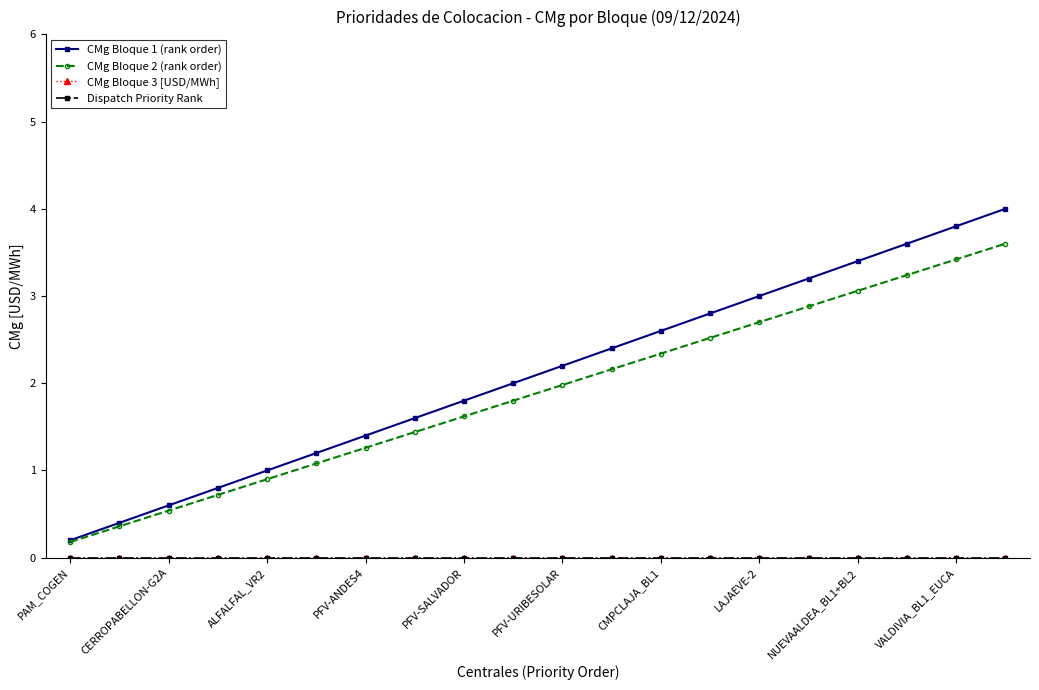

Does the chart have visible grid lines?

No